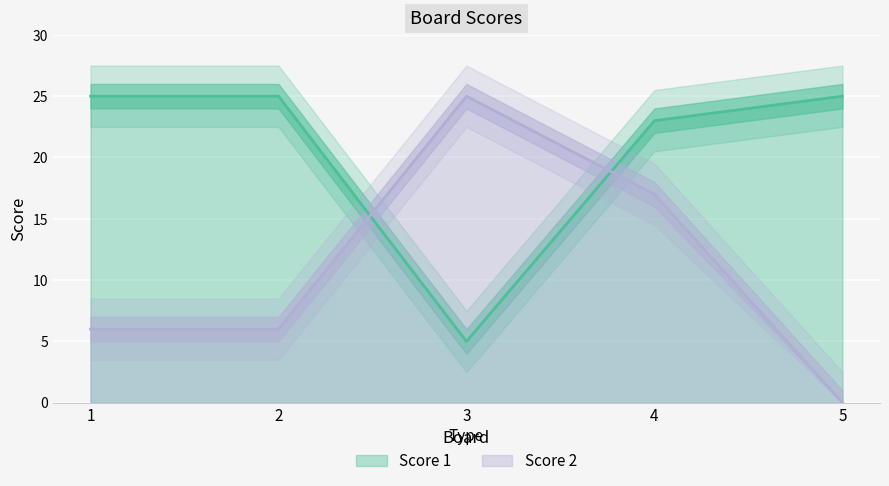

Reading left to right, what are all the values shown in this chart?

Score 1: 1=25	2=25	3=5	4=23	5=25
Score 2: 1=6	2=6	3=25	4=17	5=0